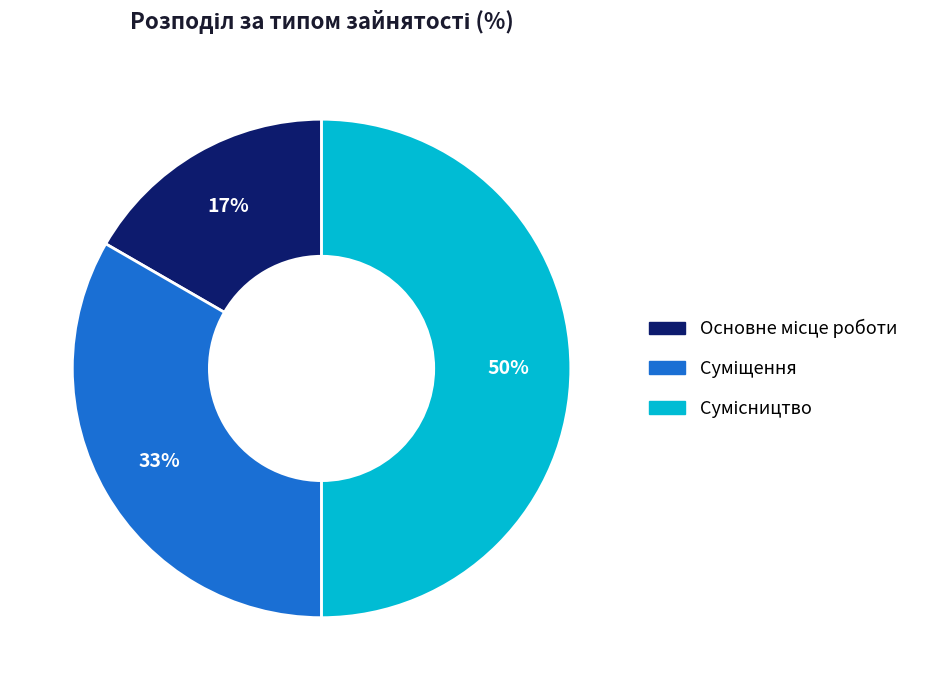

To the nearest percent, what is the average slice percentage?

33%